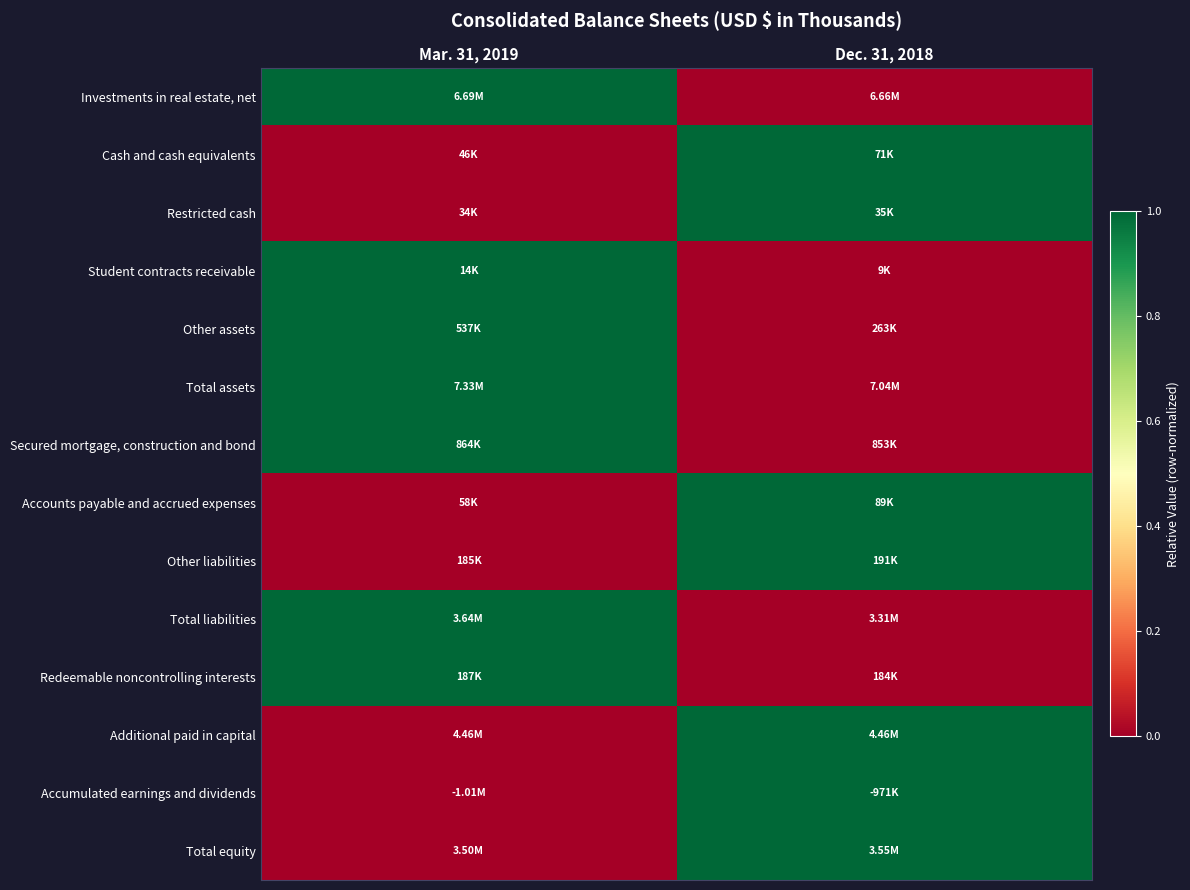

Reading right to left, list all the values displayed in this chart.

Investments in real estate, net: Dec. 31, 2018=0	Mar. 31, 2019=1
Cash and cash equivalents: Dec. 31, 2018=1	Mar. 31, 2019=0
Restricted cash: Dec. 31, 2018=1	Mar. 31, 2019=0
Student contracts receivable: Dec. 31, 2018=0	Mar. 31, 2019=1
Other assets: Dec. 31, 2018=0	Mar. 31, 2019=1
Total assets: Dec. 31, 2018=0	Mar. 31, 2019=1
Secured mortgage, construction and bond: Dec. 31, 2018=0	Mar. 31, 2019=1
Accounts payable and accrued expenses: Dec. 31, 2018=1	Mar. 31, 2019=0
Other liabilities: Dec. 31, 2018=1	Mar. 31, 2019=0
Total liabilities: Dec. 31, 2018=0	Mar. 31, 2019=1
Redeemable noncontrolling interests: Dec. 31, 2018=0	Mar. 31, 2019=1
Additional paid in capital: Dec. 31, 2018=1	Mar. 31, 2019=0
Accumulated earnings and dividends: Dec. 31, 2018=1	Mar. 31, 2019=0
Total equity: Dec. 31, 2018=1	Mar. 31, 2019=0